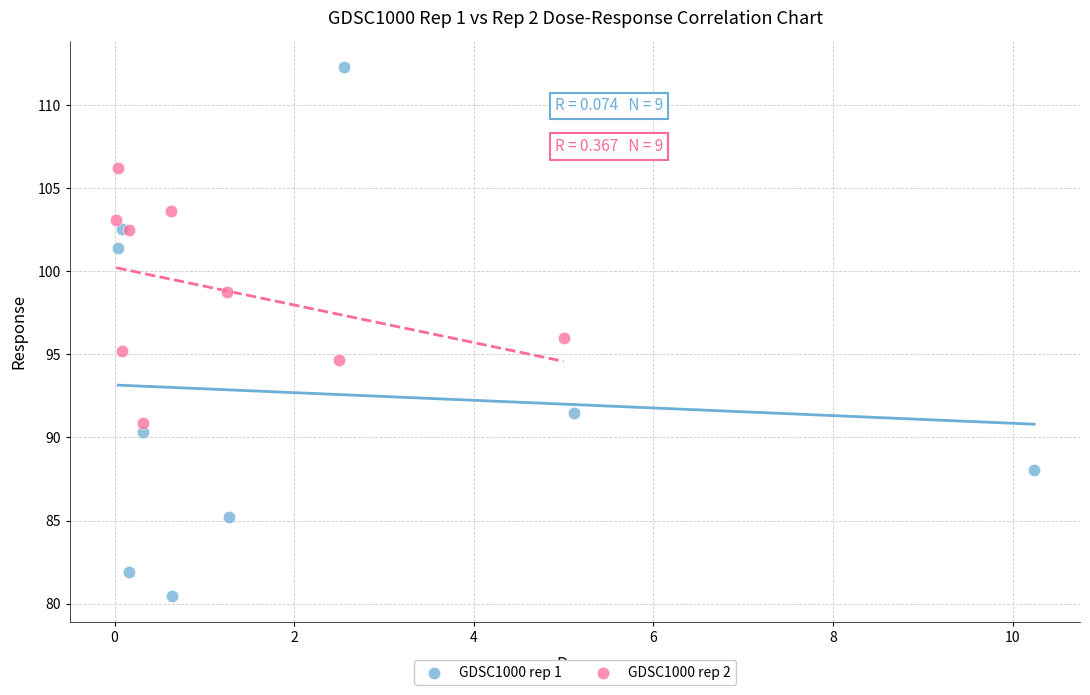

Which series contains the highest Y value?

GDSC1000 rep 1